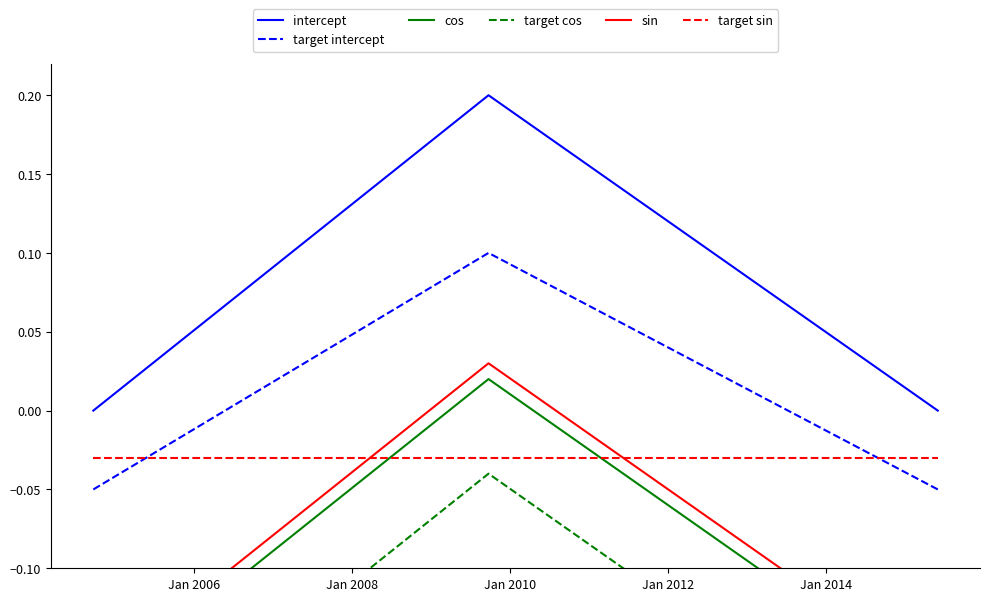

True or false: sin has more than 2 points higher than both neighbors.

False